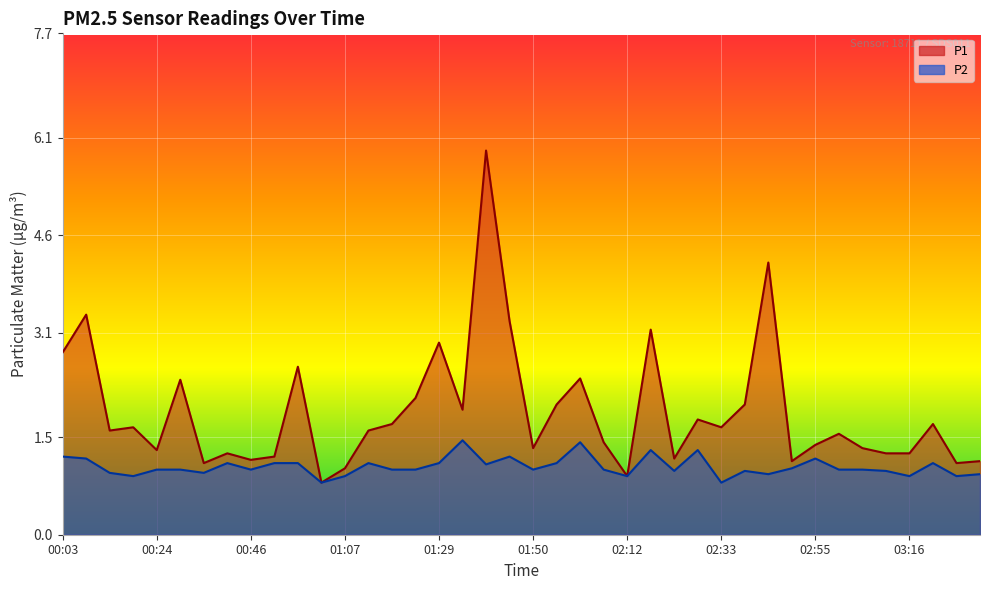

Rank the categories by P1 value from lowest to highest.

01:02, 02:12, 01:07, 00:35, 03:27, 02:49, 03:32, 00:46, 02:23, 00:51, 00:41, 03:11, 03:16, 00:24, 01:50, 03:05, 02:55, 02:06, 03:00, 00:14, 01:13, 00:19, 02:33, 01:18, 03:21, 02:28, 01:34, 01:56, 02:39, 01:24, 00:30, 02:01, 00:57, 00:03, 01:29, 02:17, 01:45, 00:08, 02:44, 01:40